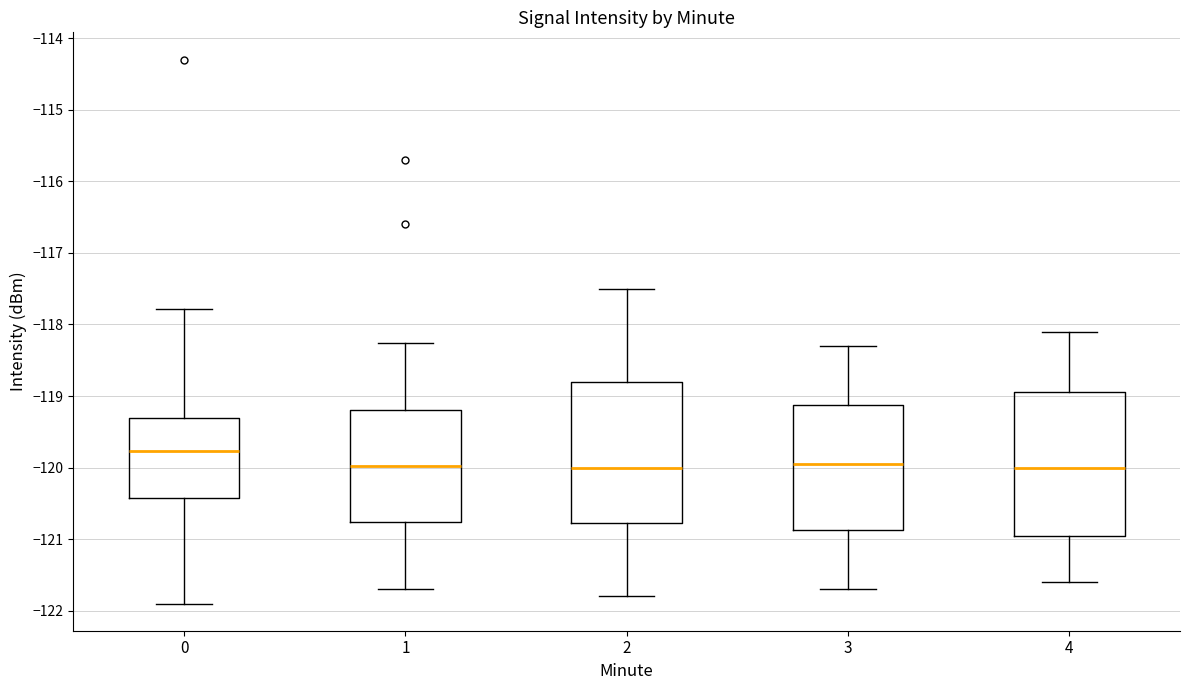

Where is the lower edge of the box at x = 2 on the y-axis? The values are not printed on the chart, so give them approximately, as read against the axis.

-120.8